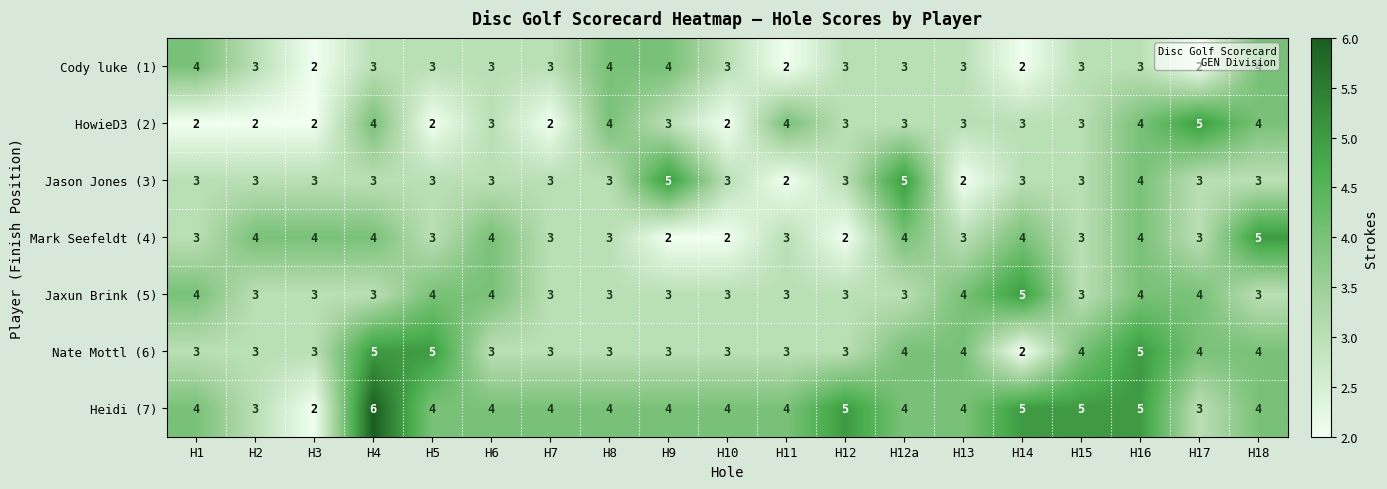

The HowieD3 (2) series shows 2 at H8. True or false?

False